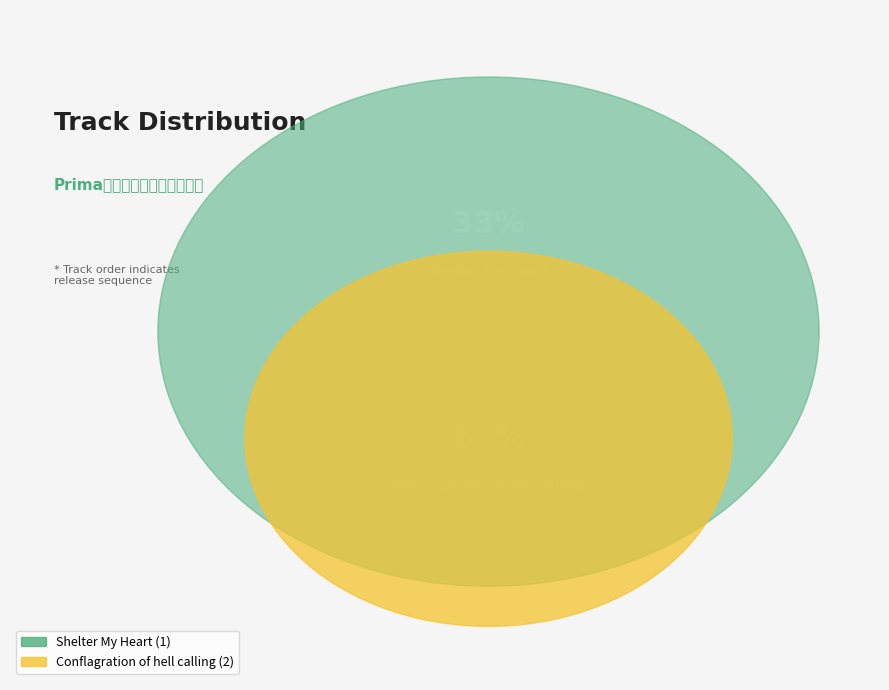

To the nearest percent, what portion does Conflagration of hell calling represent?

67%